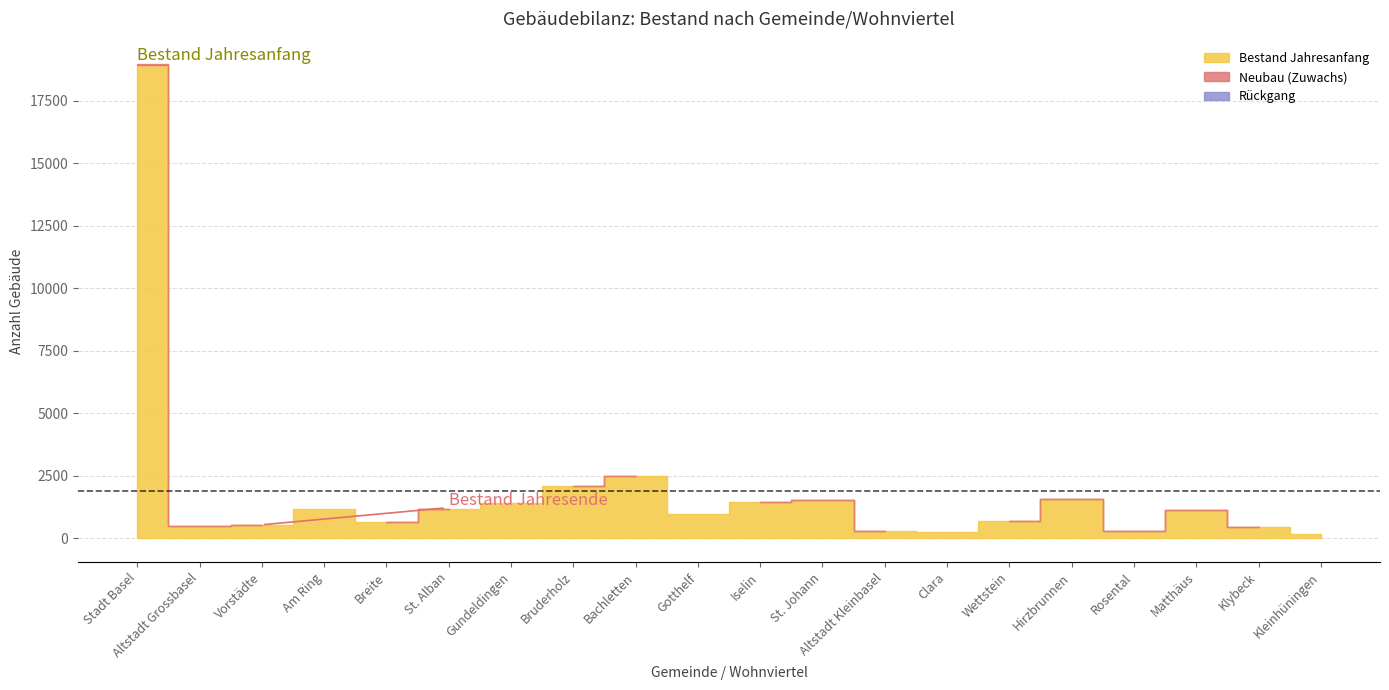

Count the number of categories in the chart.

20